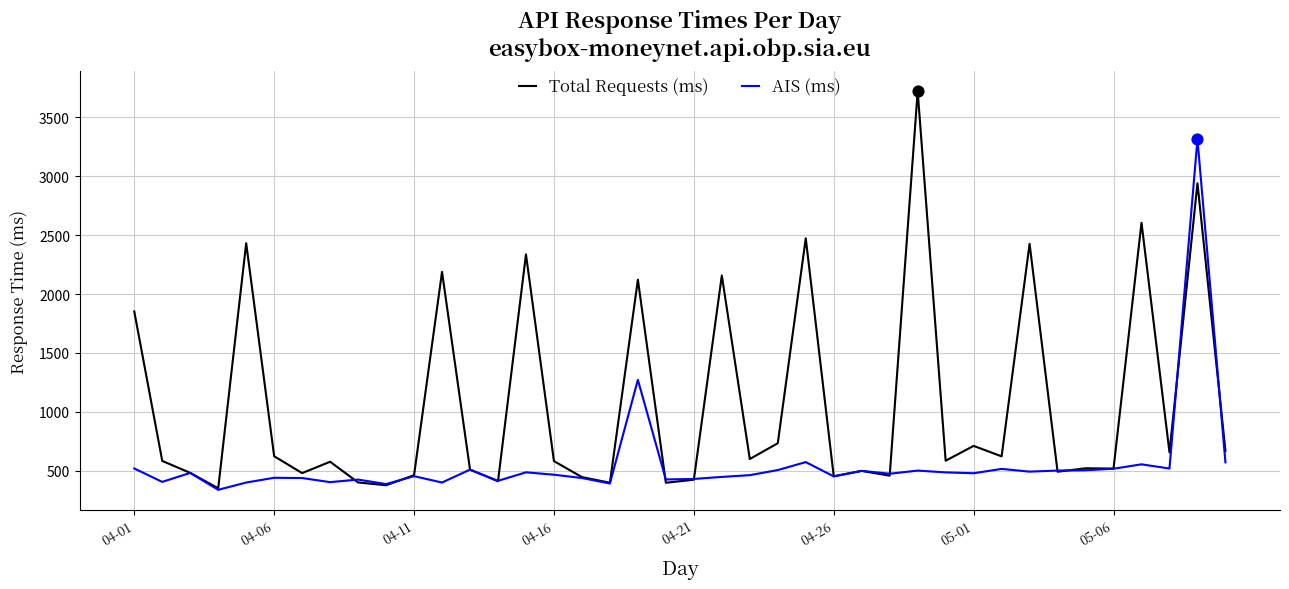

Rank the series by their maximum value, from highest to lowest.

Total Requests (ms), AIS (ms)